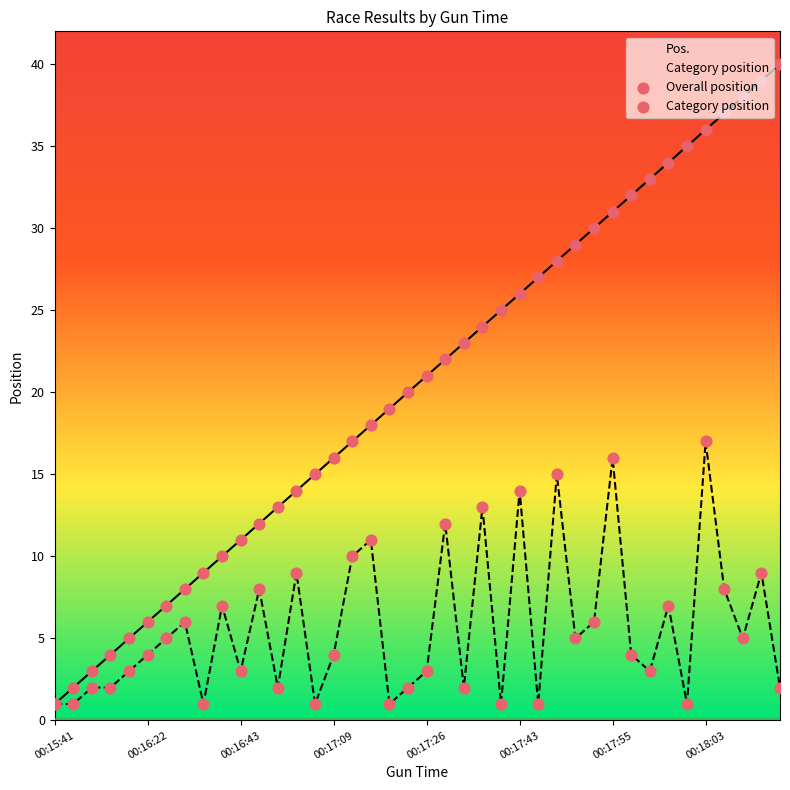

Which series has the largest total across all categories?

Pos.